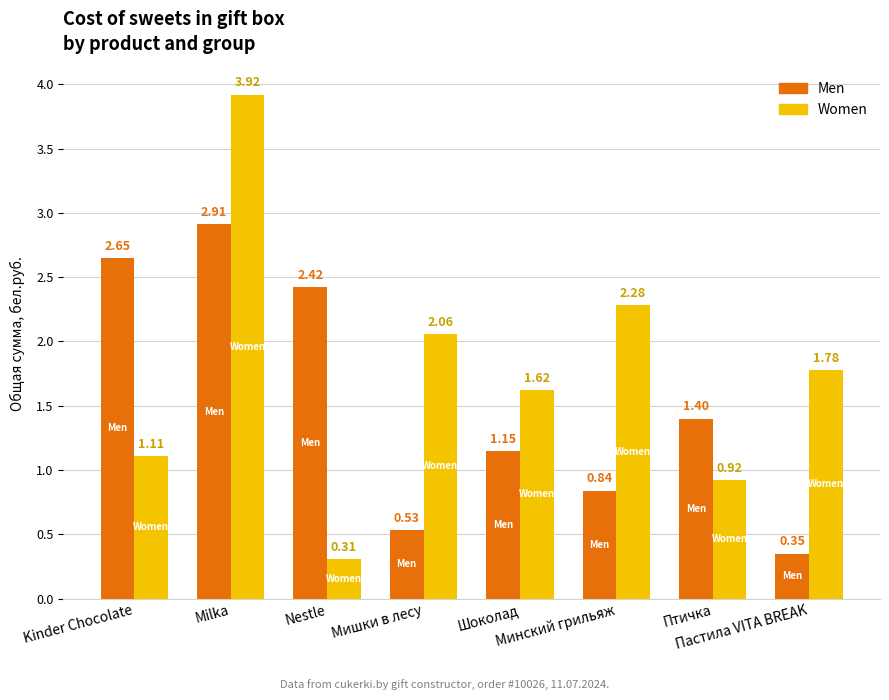

Where is Women nearest to the value 2?

Мишки в лесу